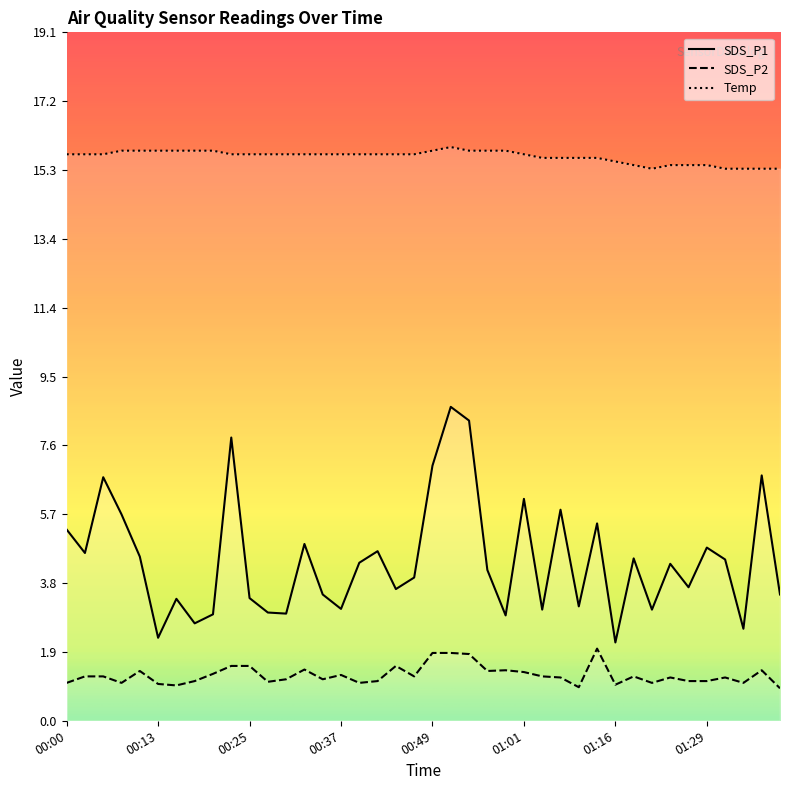

True or false: Temp and SDS_P1 intersect in this chart.

False